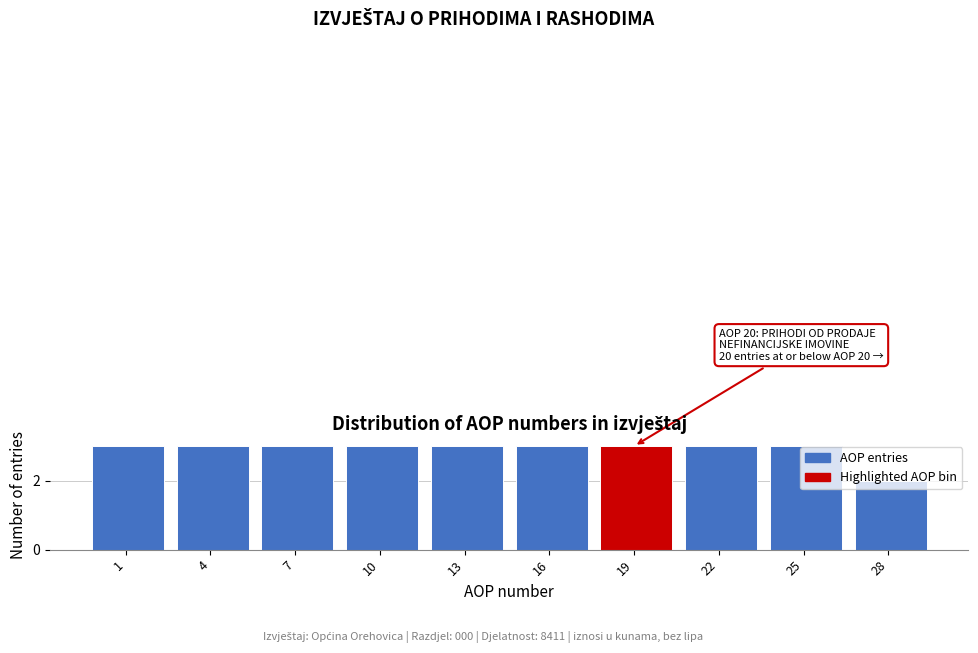

What is the greatest value displayed?

3